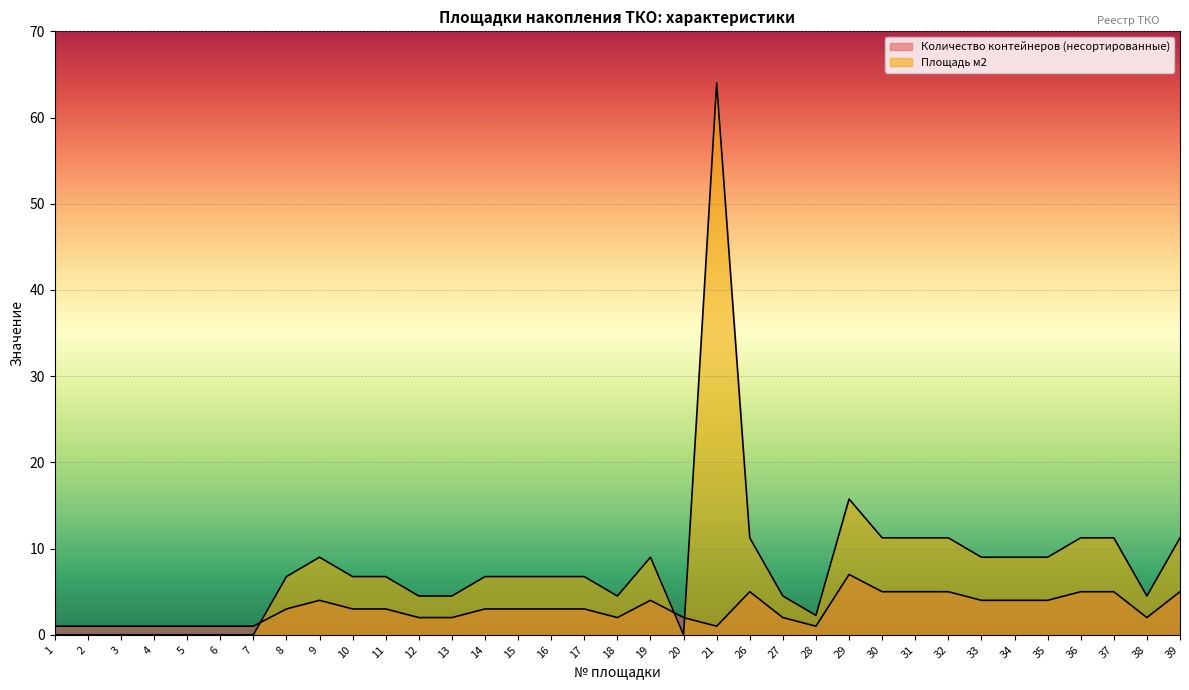

Is the value of Количество контейнеров (несортированные) at 29 greater than the value of Площадь м2 at 9?

No